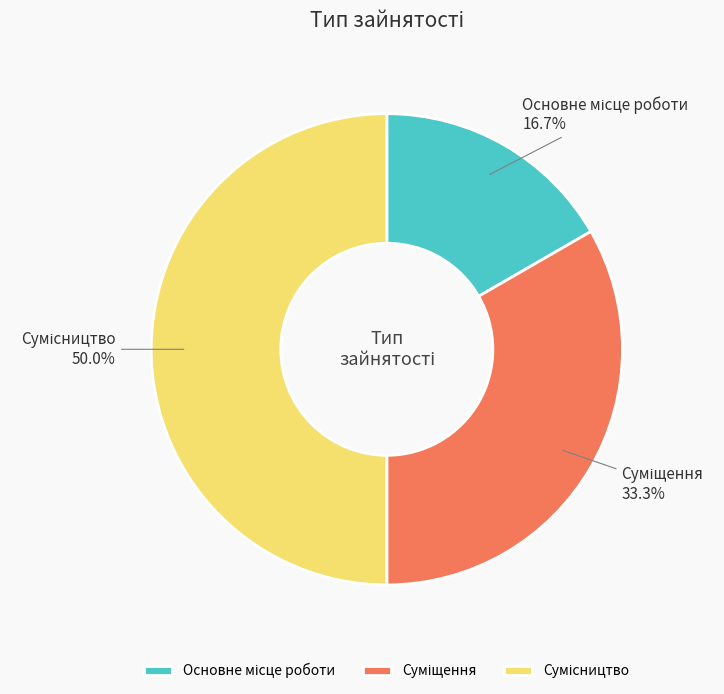

True or false: Суміщення accounts for 33% of the total.

True